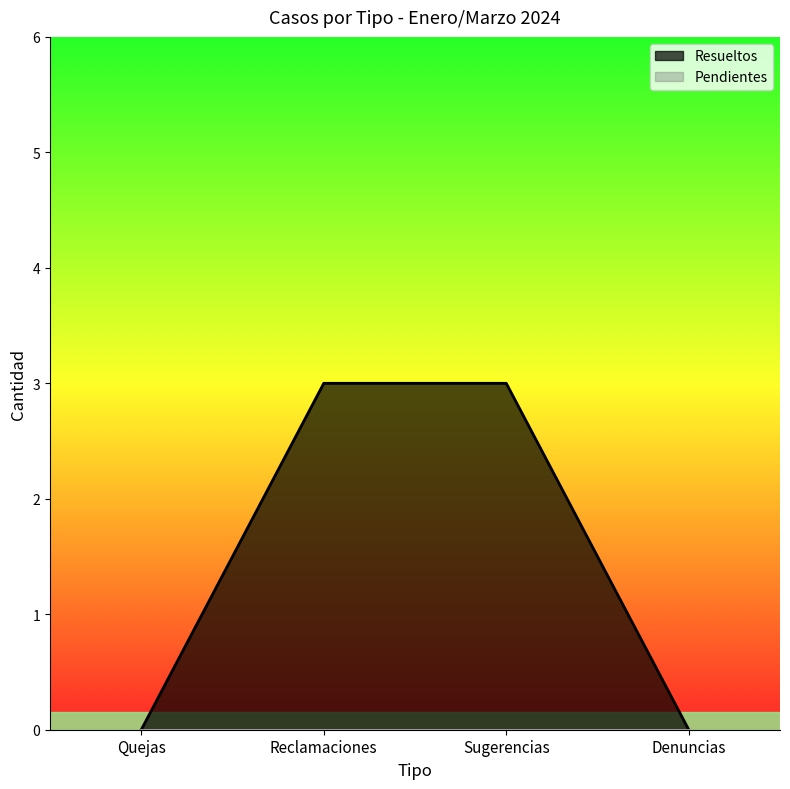

What is the label of the 1st point from the right?

Denuncias